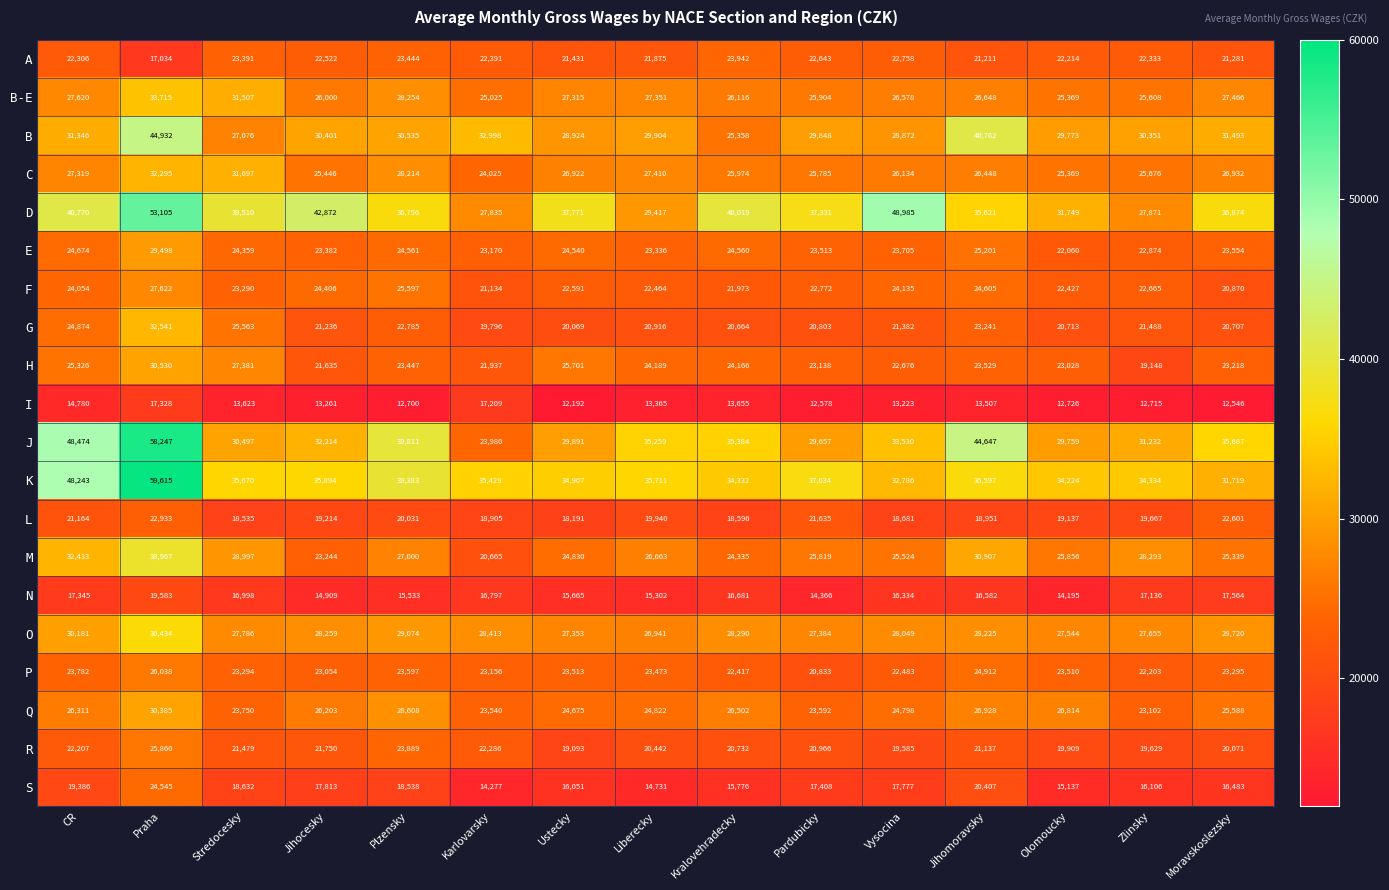

List the labels in order of M value, smallest first.

Karlovarsky, Jihocesky, Kralovehradecky, Ustecky, Moravskoslezsky, Vysocina, Pardubicky, Olomoucky, Liberecky, Plzensky, Zlinsky, Stredocesky, Jihomoravsky, CR, Praha